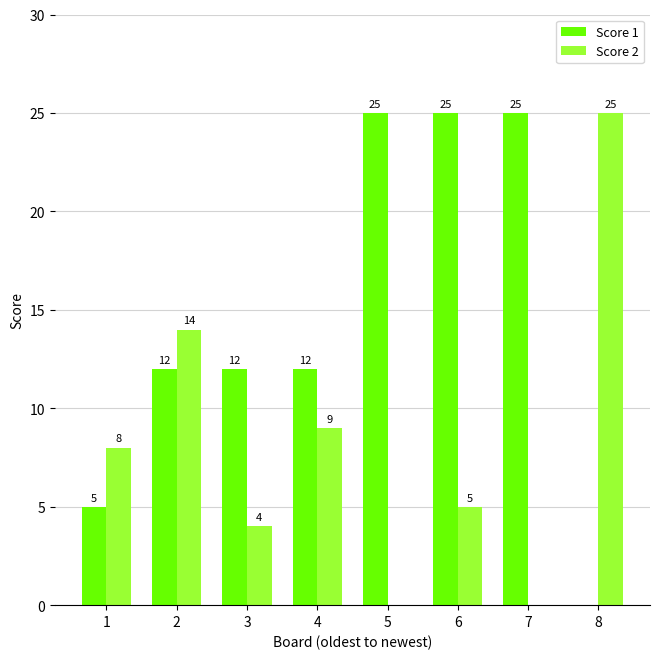

What is the maximum value shown in the chart?

25